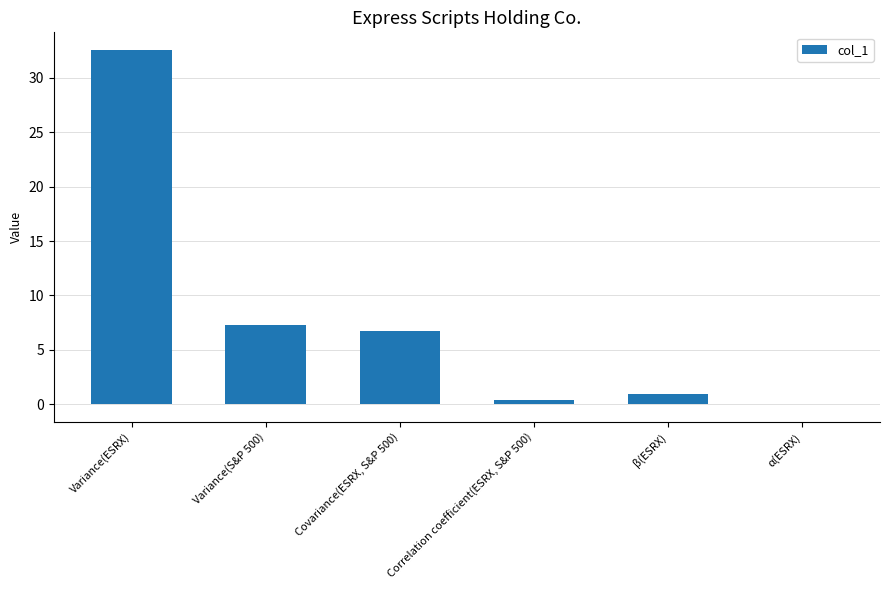

The value at Variance(ESRX) is 12.2. True or false?

False